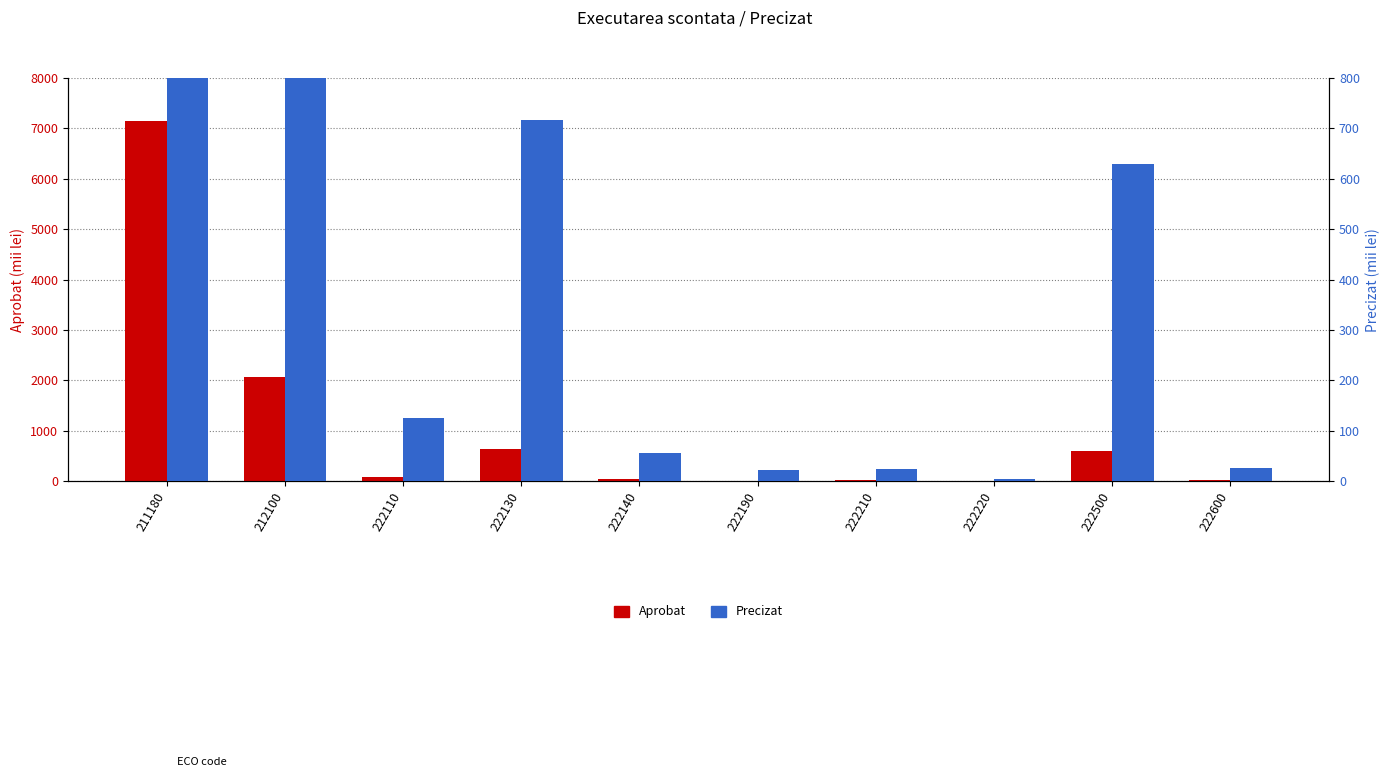

What is the lowest value of the Precizat series?

3.6